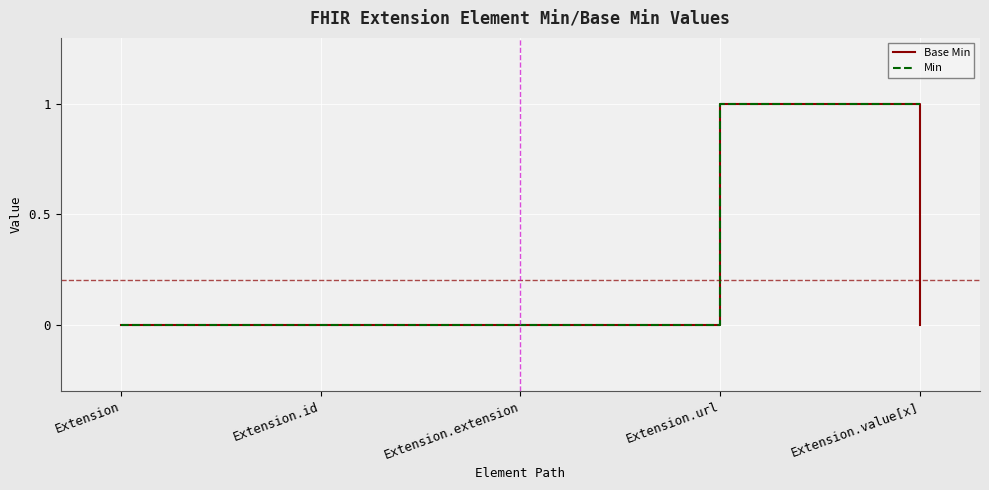

At which category is the sum across all series the highest?

Extension.url